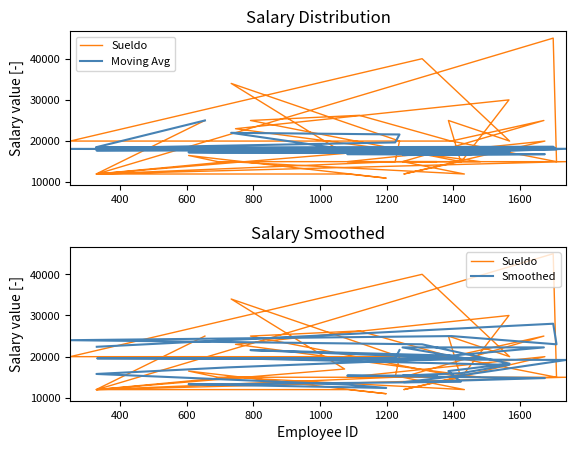

The value of Sueldo at 9 is 7887. True or false?

False